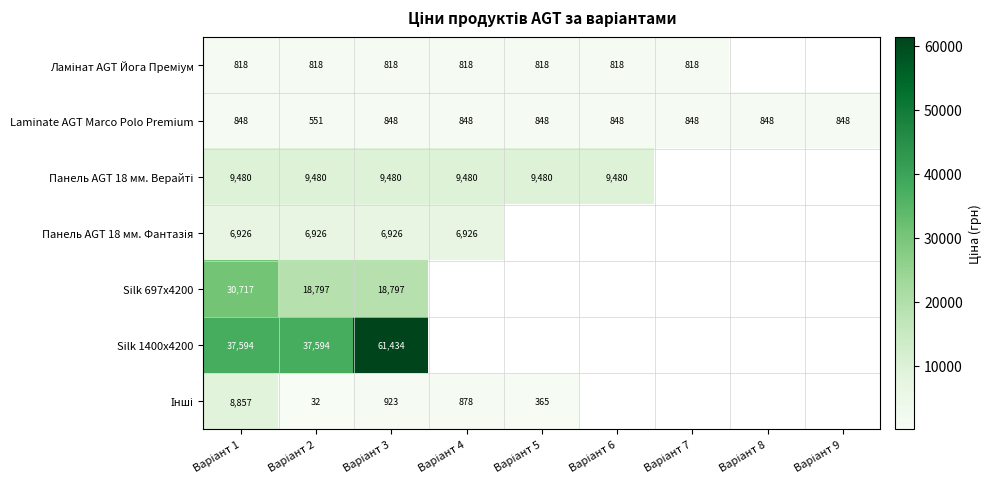

Which series has the largest range (max minus min)?

Silk 1400x4200